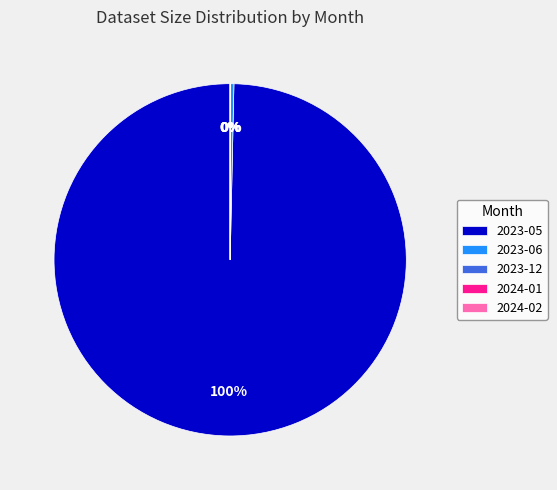

Is there any slice that represents more than half of the pie?

Yes